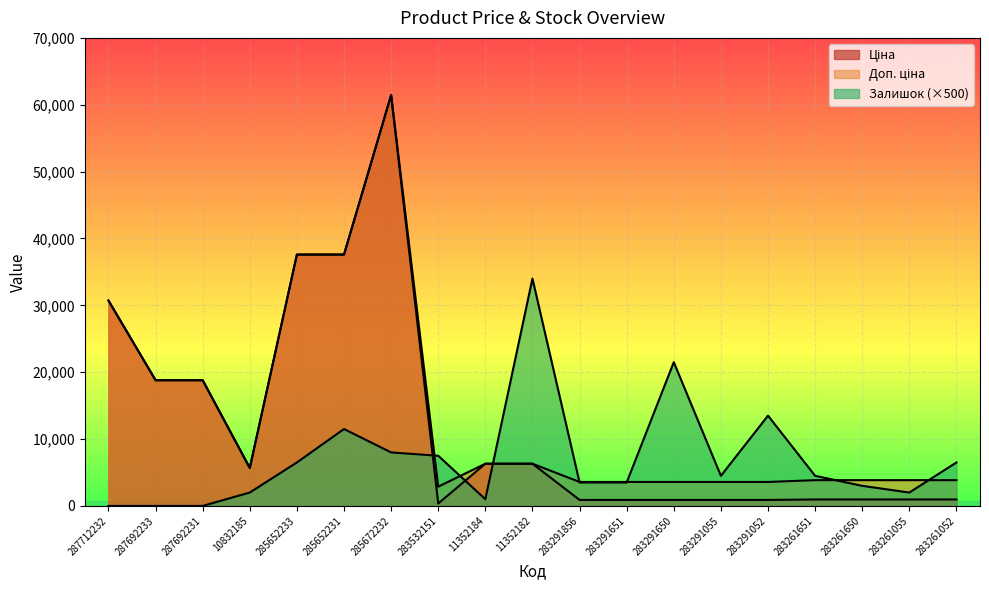

What is the greatest value displayed?

61434.3